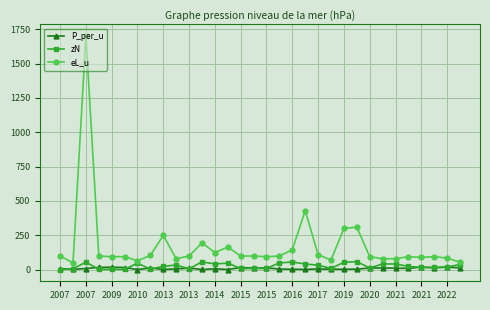

True or false: P_per_u has more than 0 points higher than both neighbors.

True